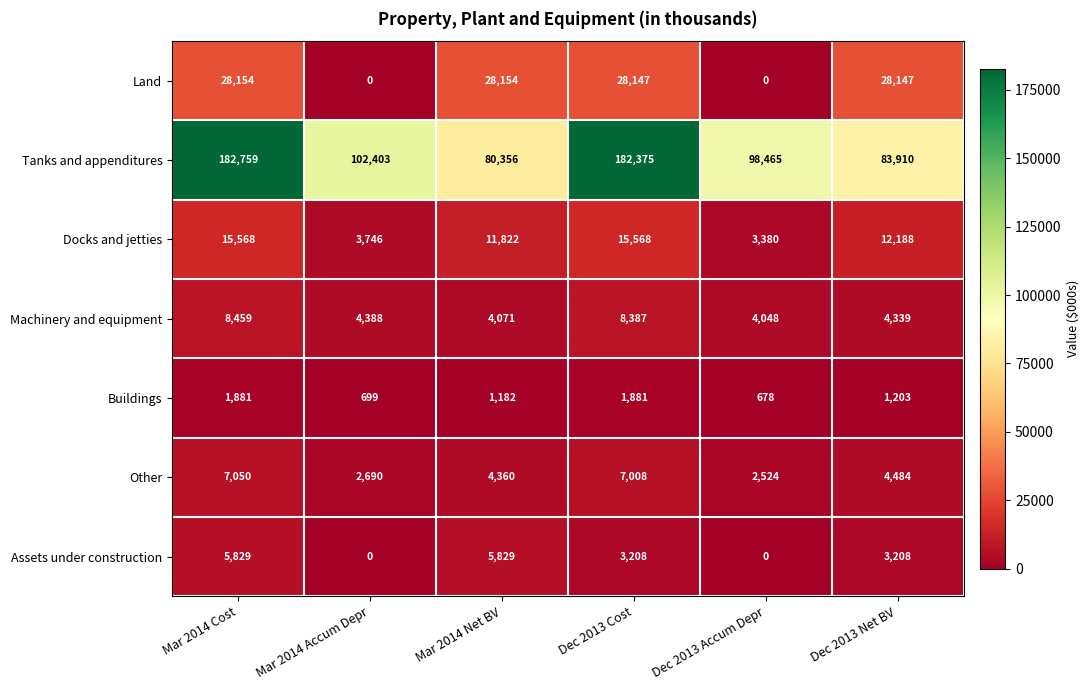

What is the total value across all series at Dec 2013 Cost?

246574